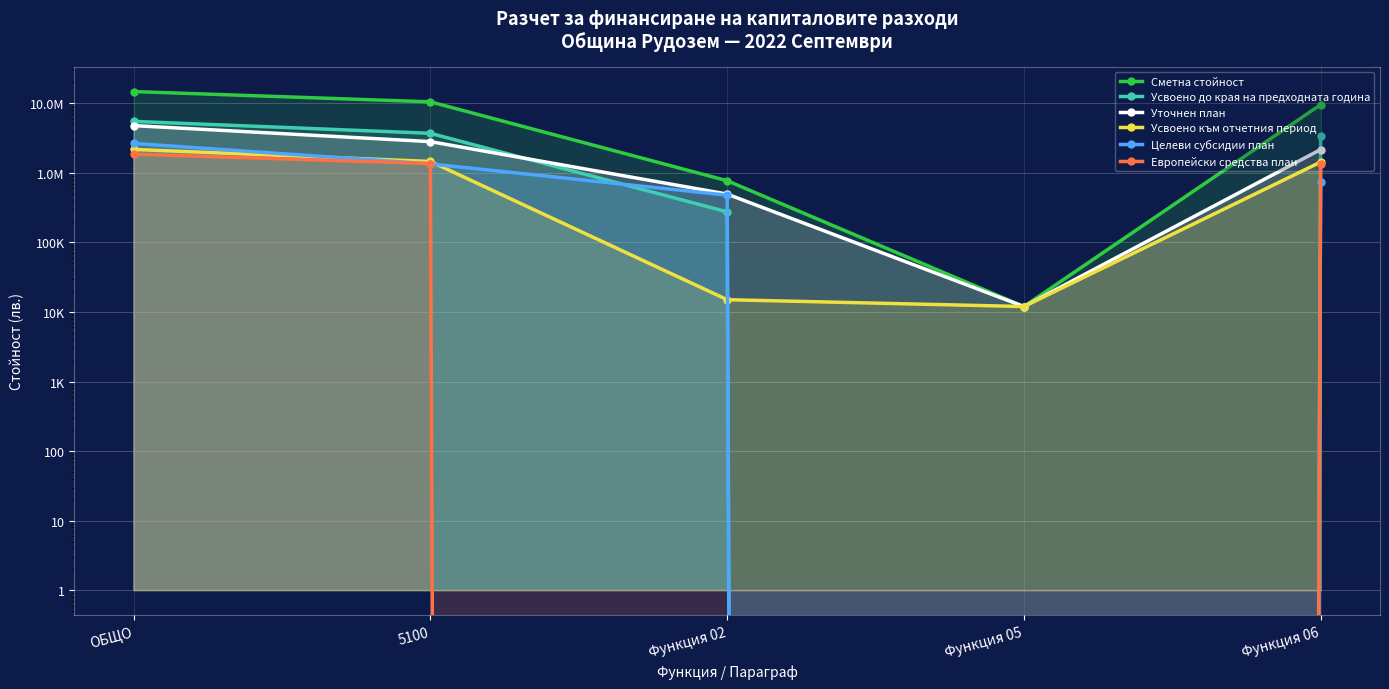

What is the sum of the Европейски средства план values at Функция 05 and 5100?

1364099